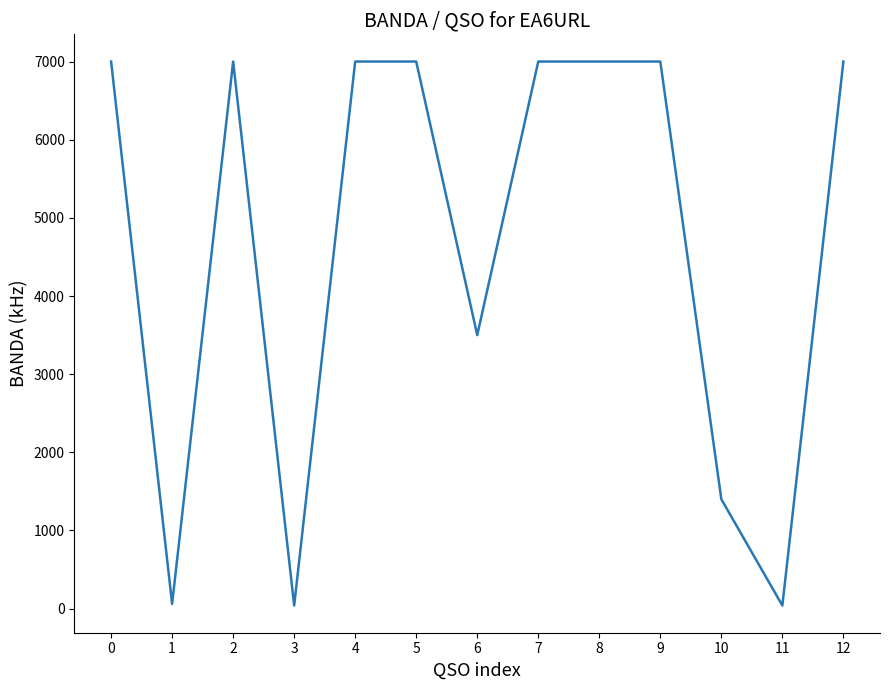

At which category does the data reach its first local valley?

1